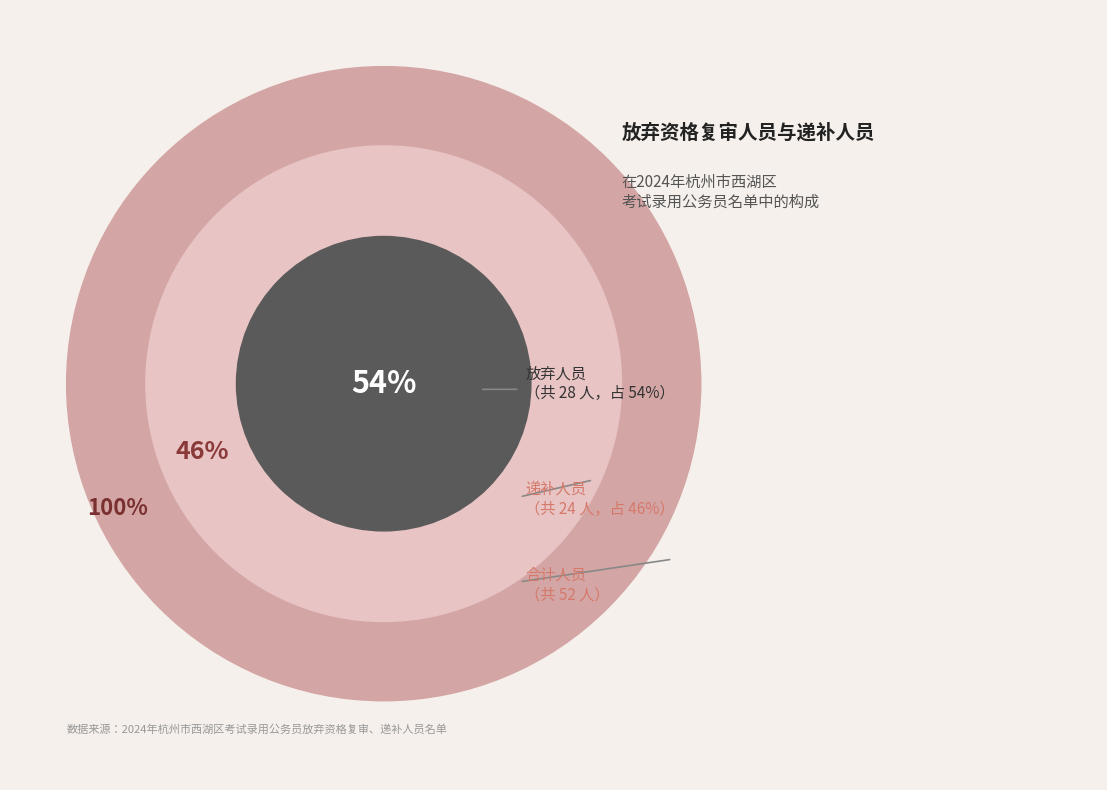

To the nearest percent, what portion does 递补 represent?

46%